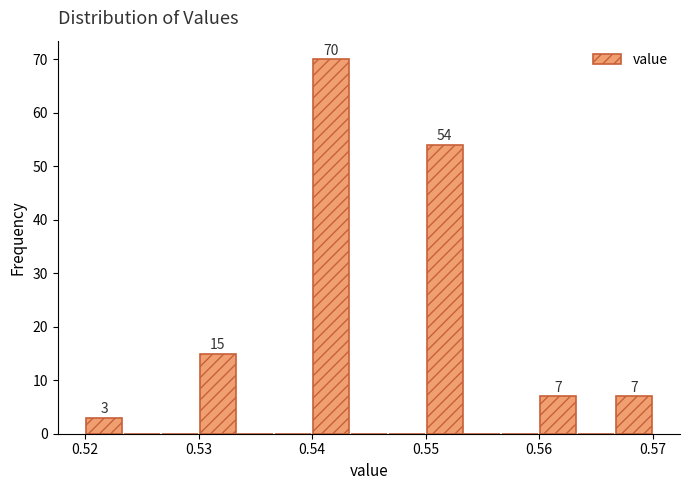

Around what value on the x-axis is the tallest bar? Give the approximate position of its centre, as read against the axis.

0.542